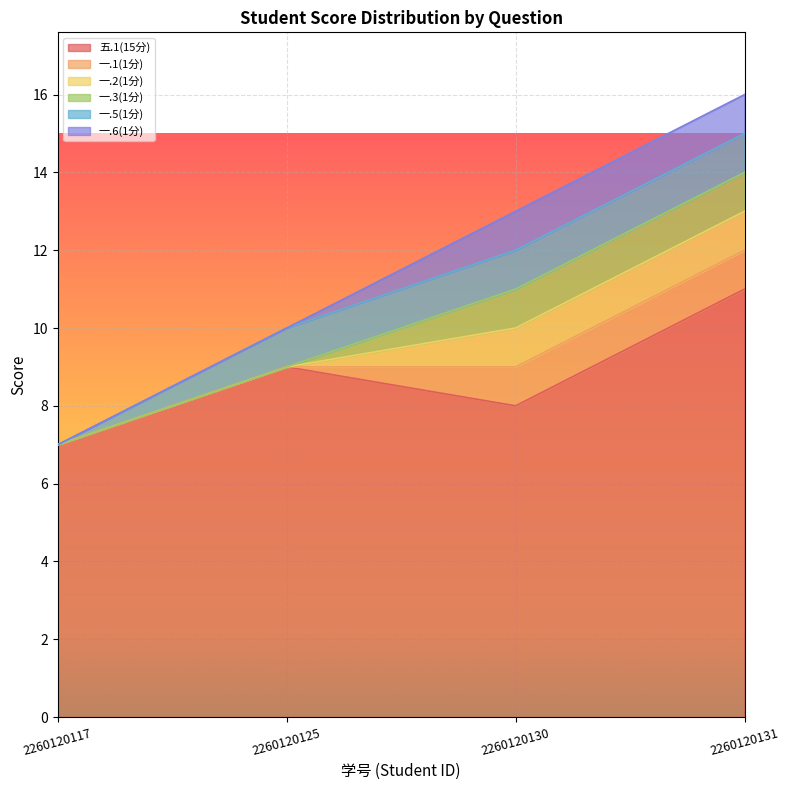

Reading right to left, extract all data points from this chart.

五.1(15分): 11	8	9	7
一.1(1分): 1	1	0	0
一.2(1分): 1	1	0	0
一.3(1分): 1	1	0	0
一.5(1分): 1	1	1	0
一.6(1分): 1	1	0	0